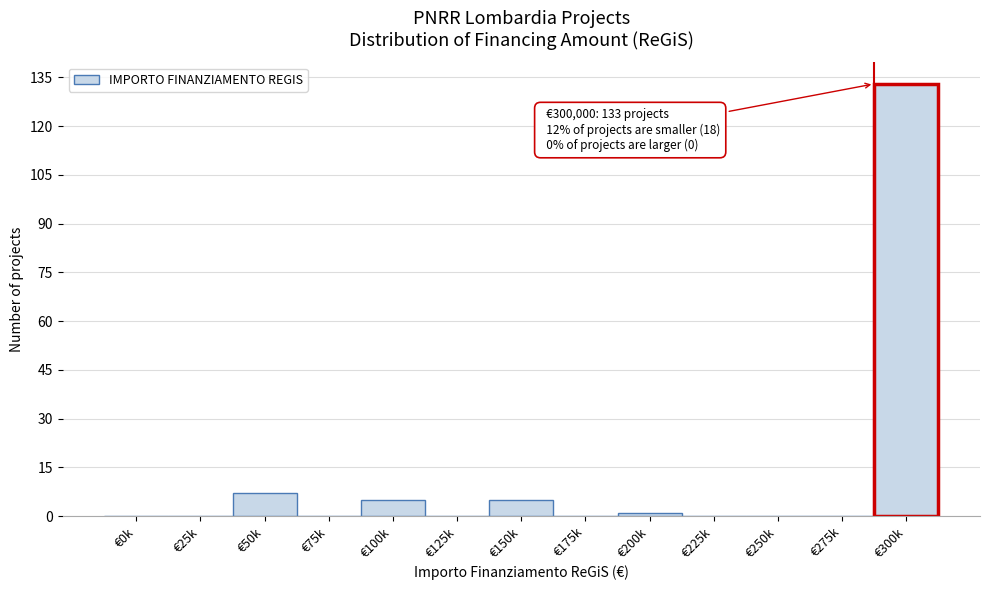

Reading left to right, extract all data points from this chart.

€0k=0	€25k=0	€50k=7	€75k=0	€100k=5	€125k=0	€150k=5	€175k=0	€200k=1	€225k=0	€250k=0	€275k=0	€300k=133